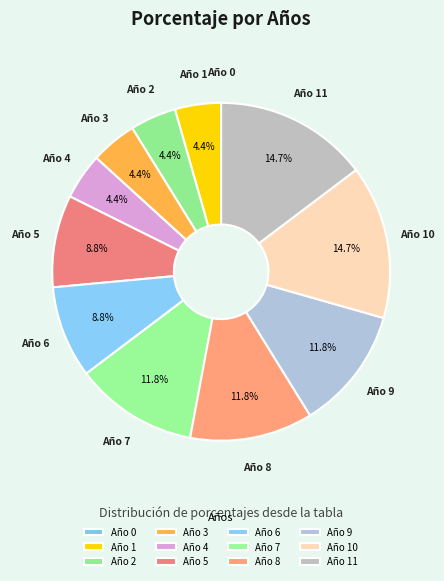

Which category has the biggest portion of the pie?

11